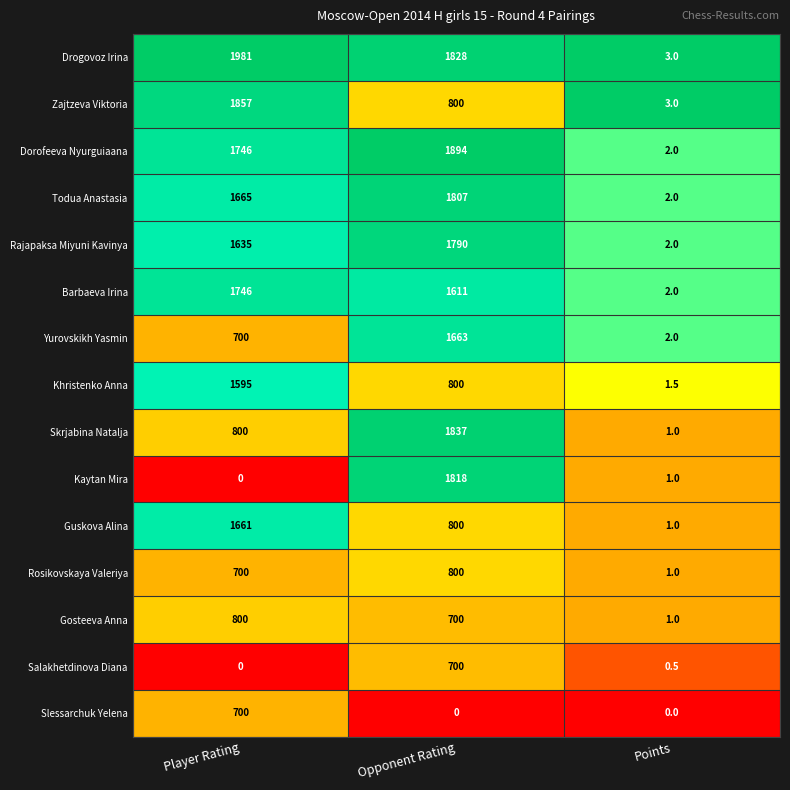

The value of Dorofeeva Nyurguiaana at Opponent Rating is 2599.0. True or false?

False